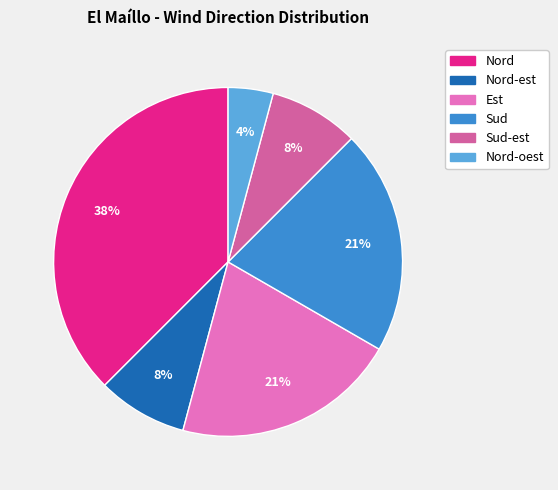

Is there a majority slice in this chart?

No